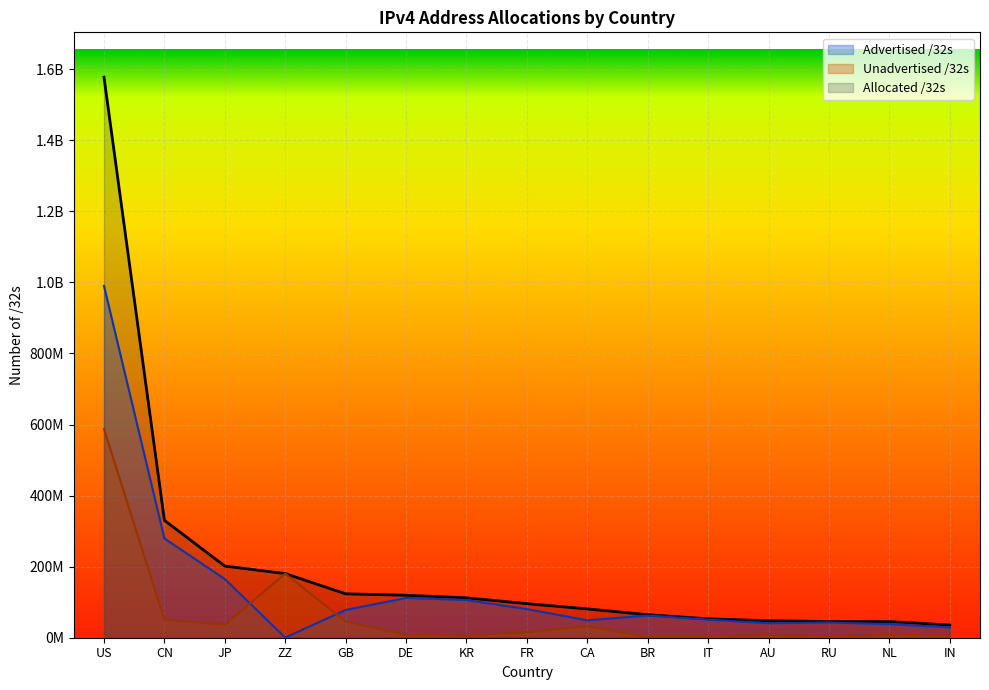

How many data points in Allocated /32s are less than 95863568?

7